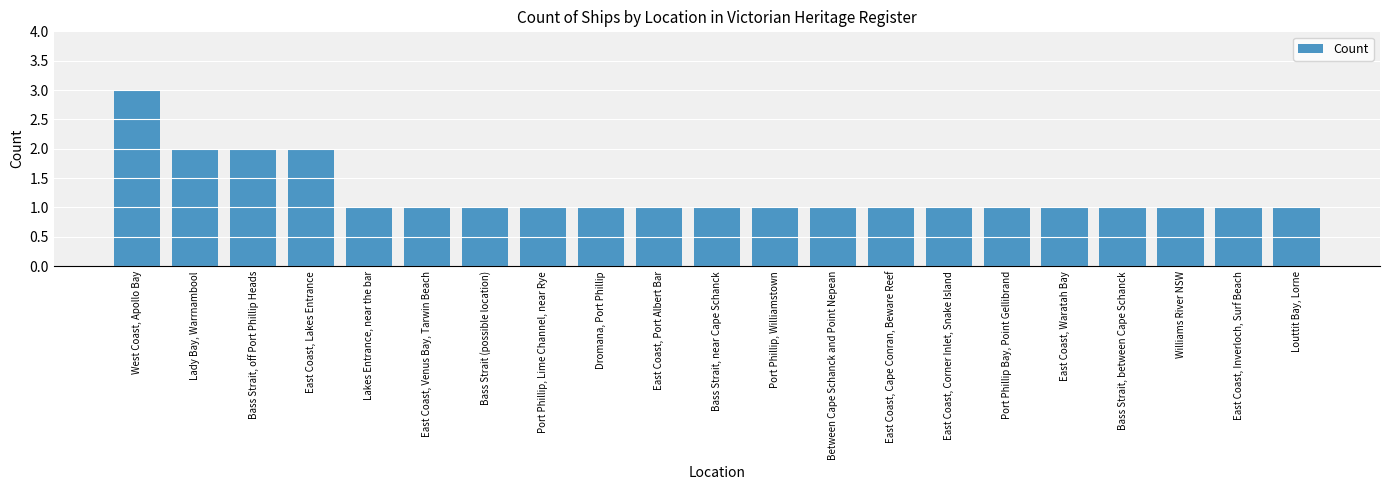

How many distinct data groups are displayed?

1